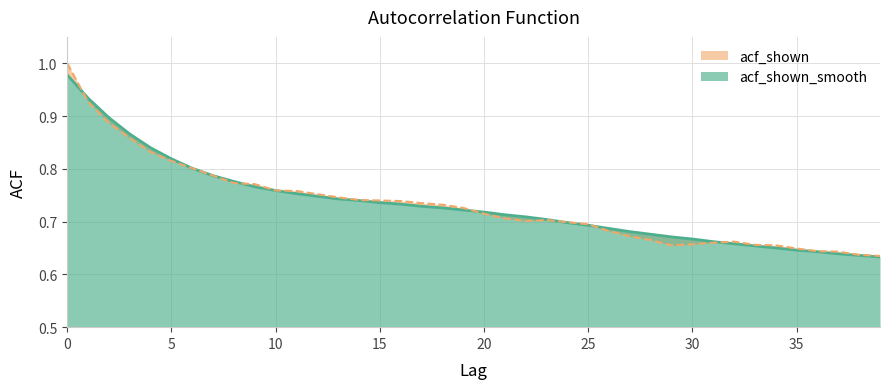

How many times do acf_shown_smooth and acf_shown cross each other?

6